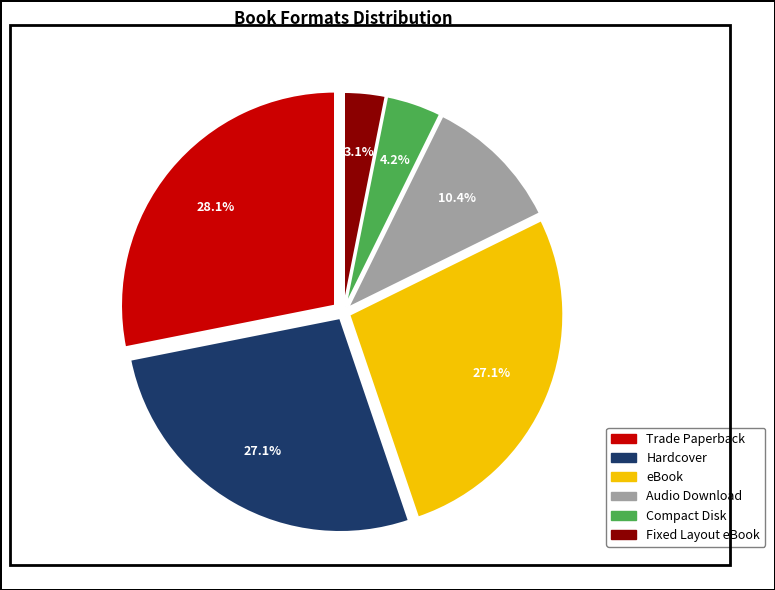

Does Audio Download represent more than half of the total?

No